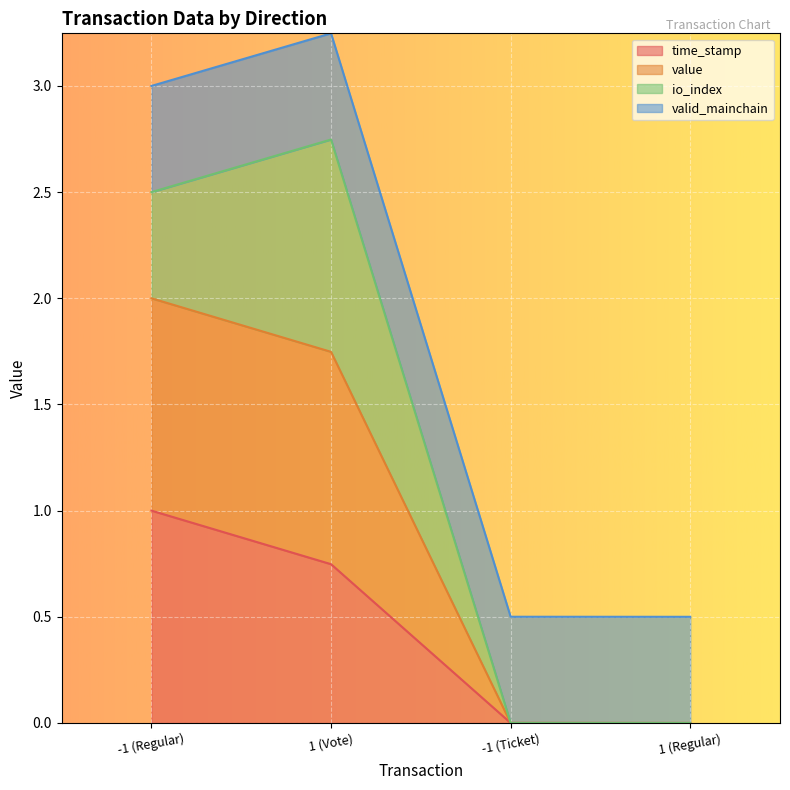

True or false: time_stamp and value cross at least once.

False